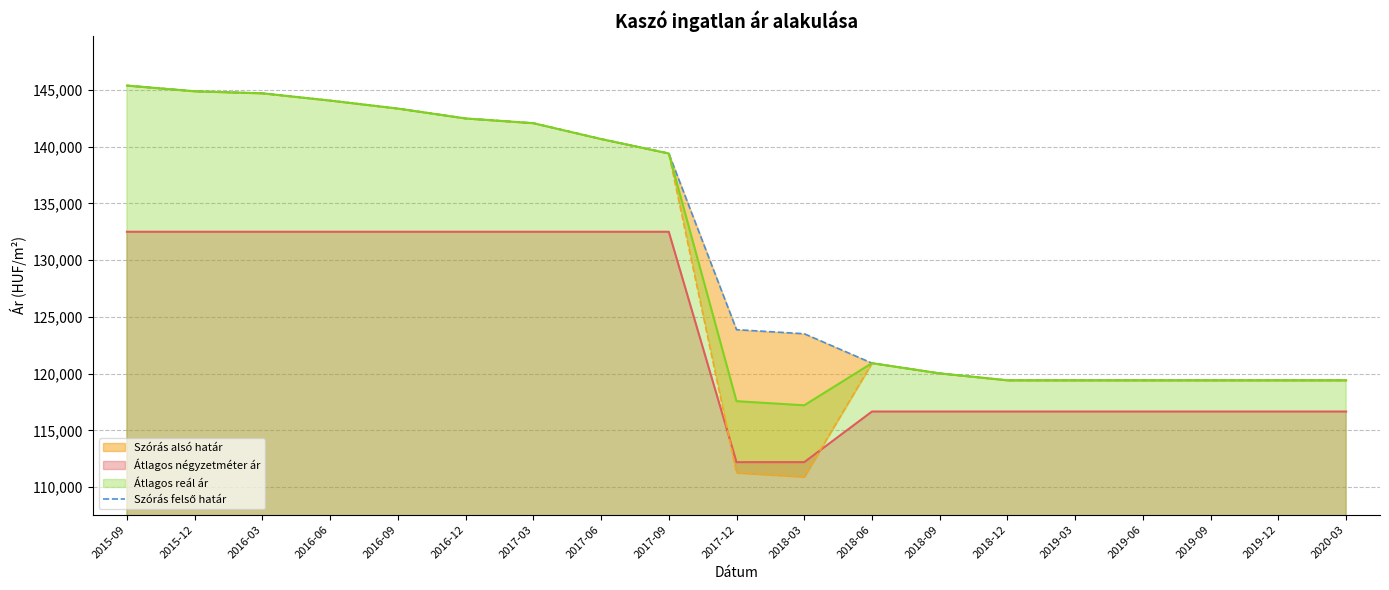

What is the label of the 3rd point from the left?

2016-03